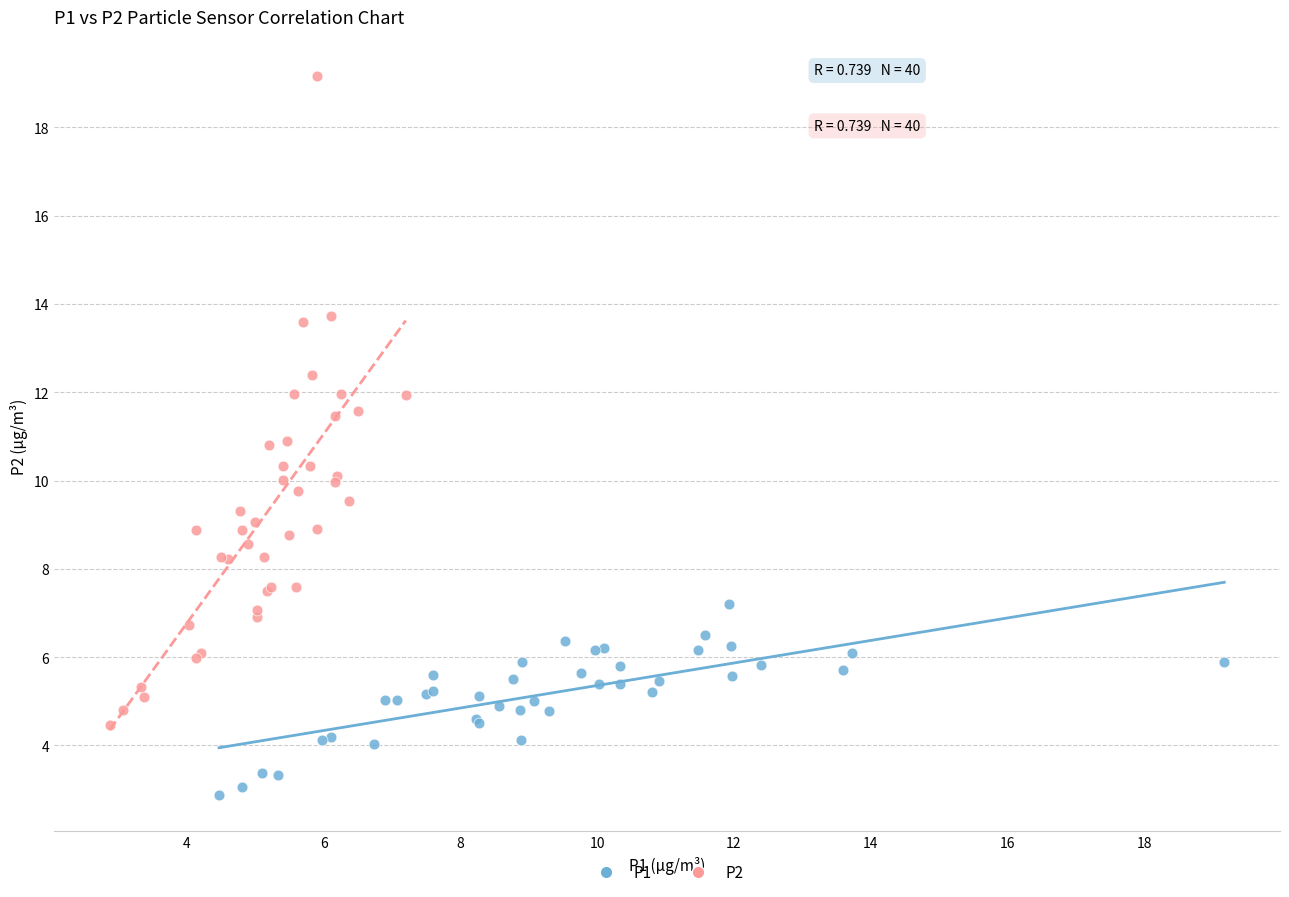

What are all the series names shown in the legend?

P1, P2